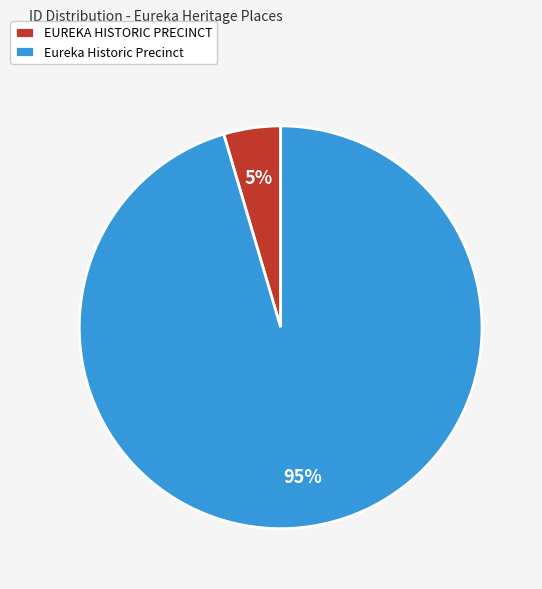

Does any single category account for the majority?

Yes